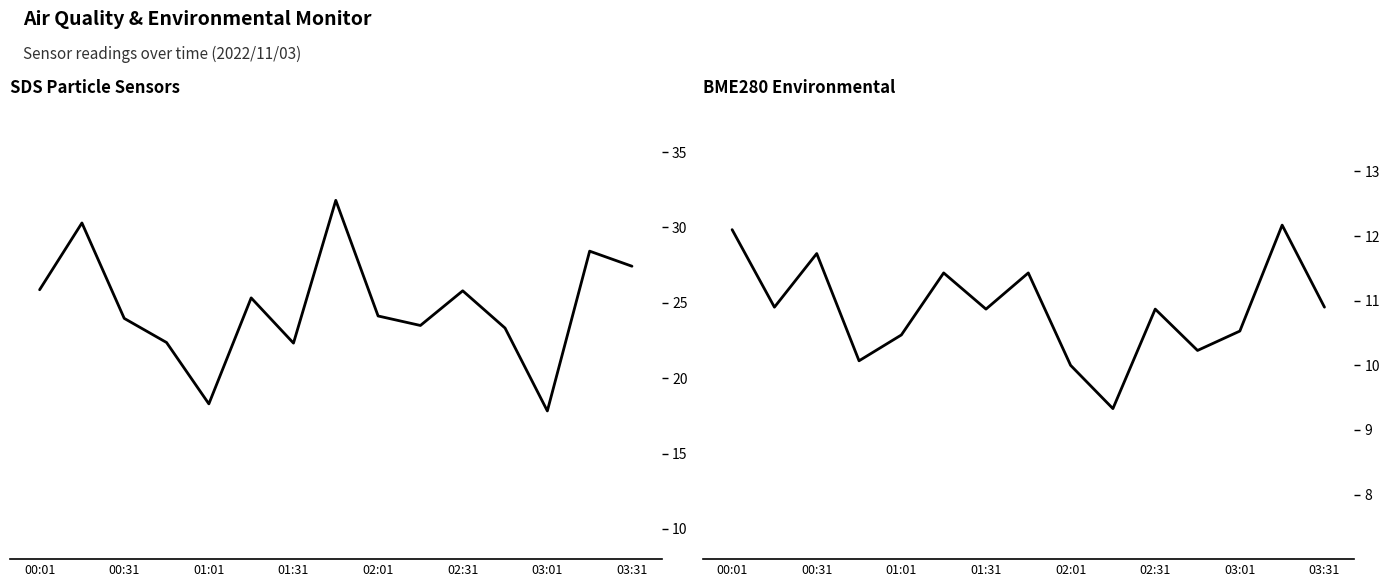

What is the difference between the maximum and second lowest values in the SDS_P2 series?

2.2